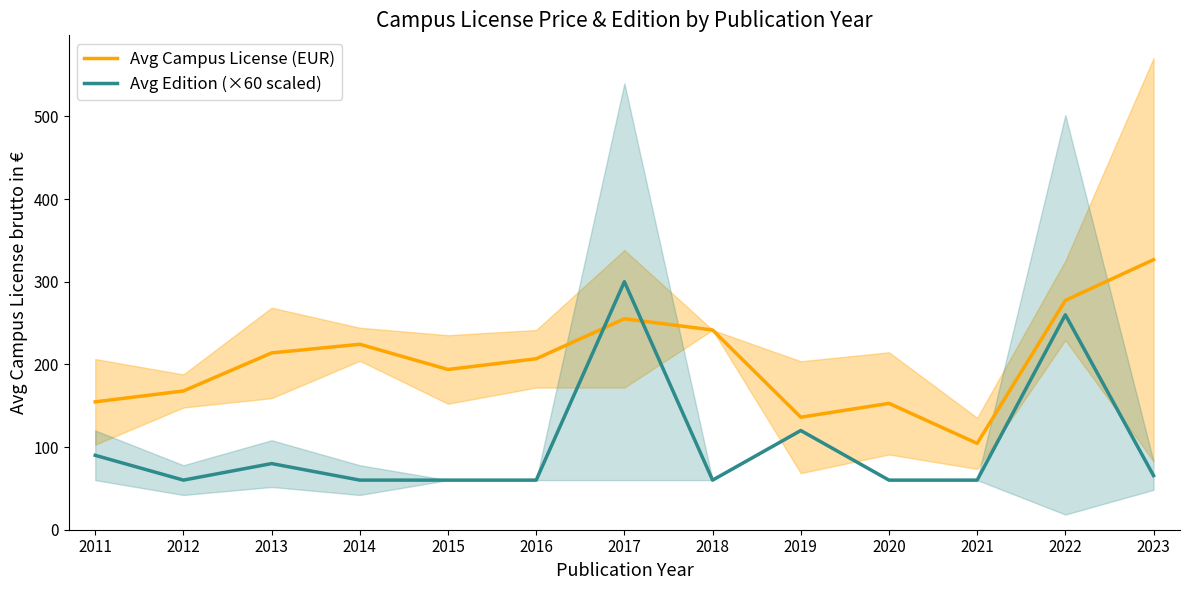

Between which two adjacent categories do Avg Edition (×60 scaled) and Avg Campus License (EUR) first intersect?

2016 and 2017